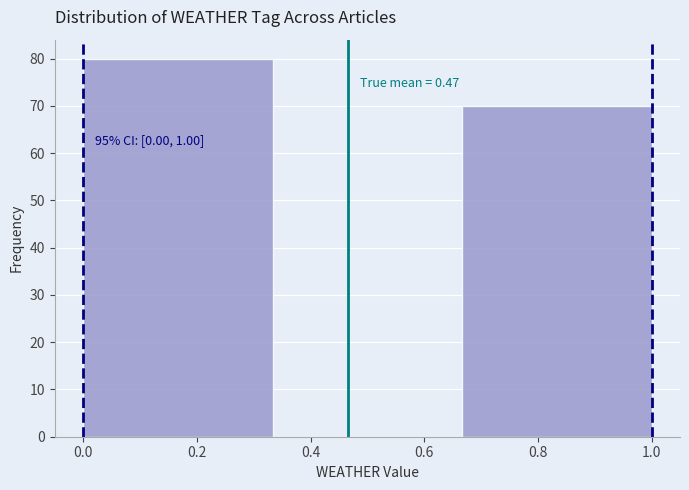

Over which range of the x-axis is the bar tallest?

0.00 to 0.34